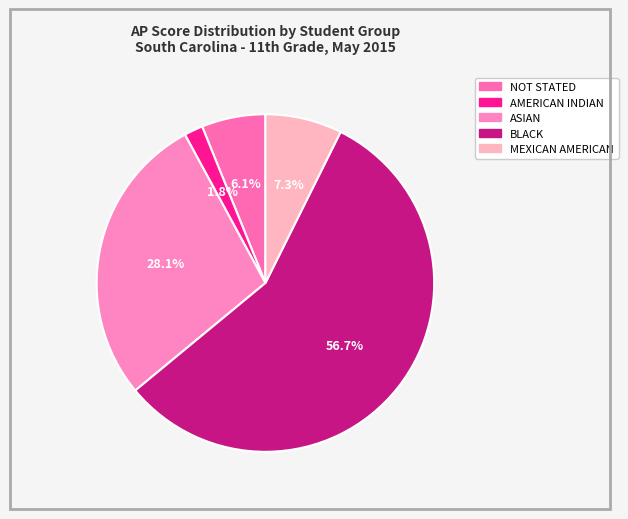

How many slices are in this pie chart?

5